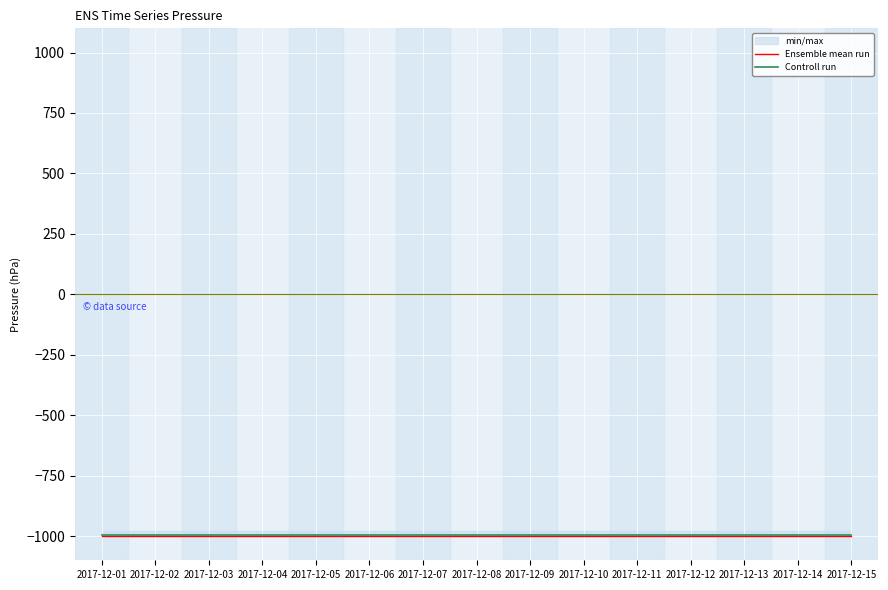

What is the total value across all series at 2017-12-05?

-1993